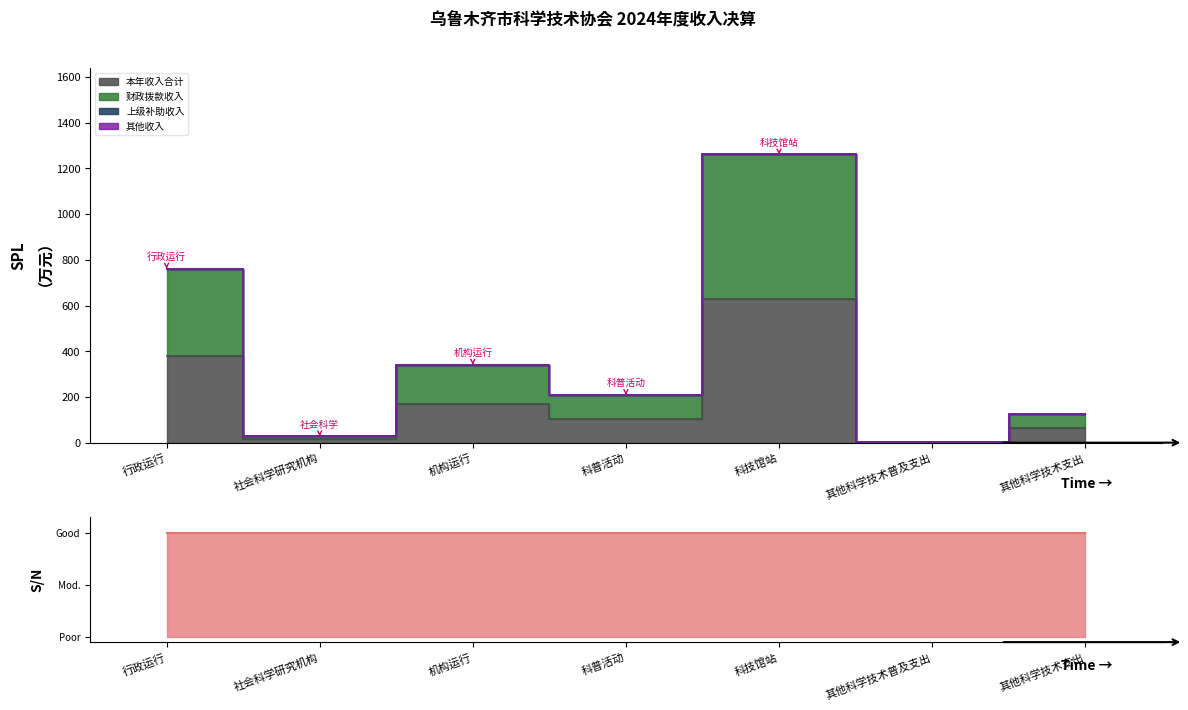

Reading left to right, transcribe all the data shown in this chart.

本年收入合计: 380.6	13.9	170.4	104.0	630.5	1.0	62.1
财政拨款收入: 761.3	27.8	340.9	208.1	1261.0	2.0	124.2
其他收入: 1.0	1.0	1.0	1.0	1.0	1.0	1.0